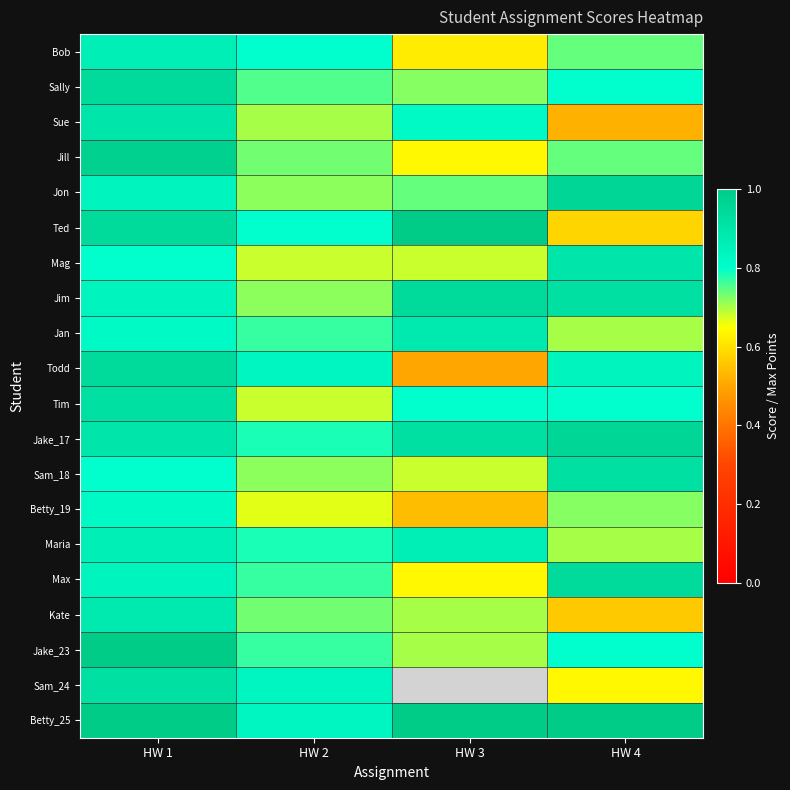

The Betty_25 series shows 1.8 at HW 3. True or false?

False